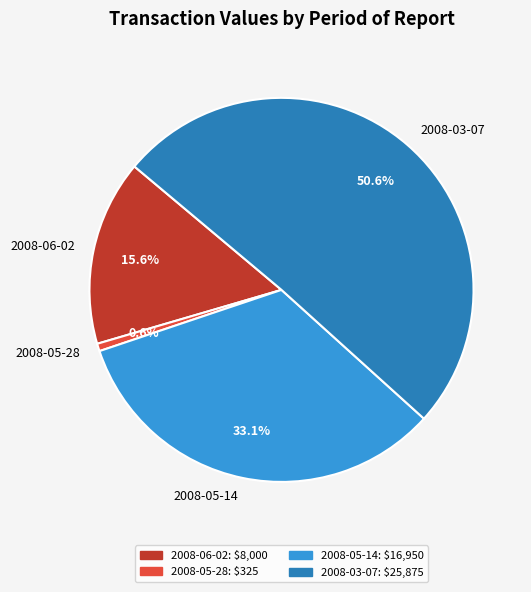

Approximately how many times larger is the value at 2008-06-02 compared to 2008-05-28?

24.6